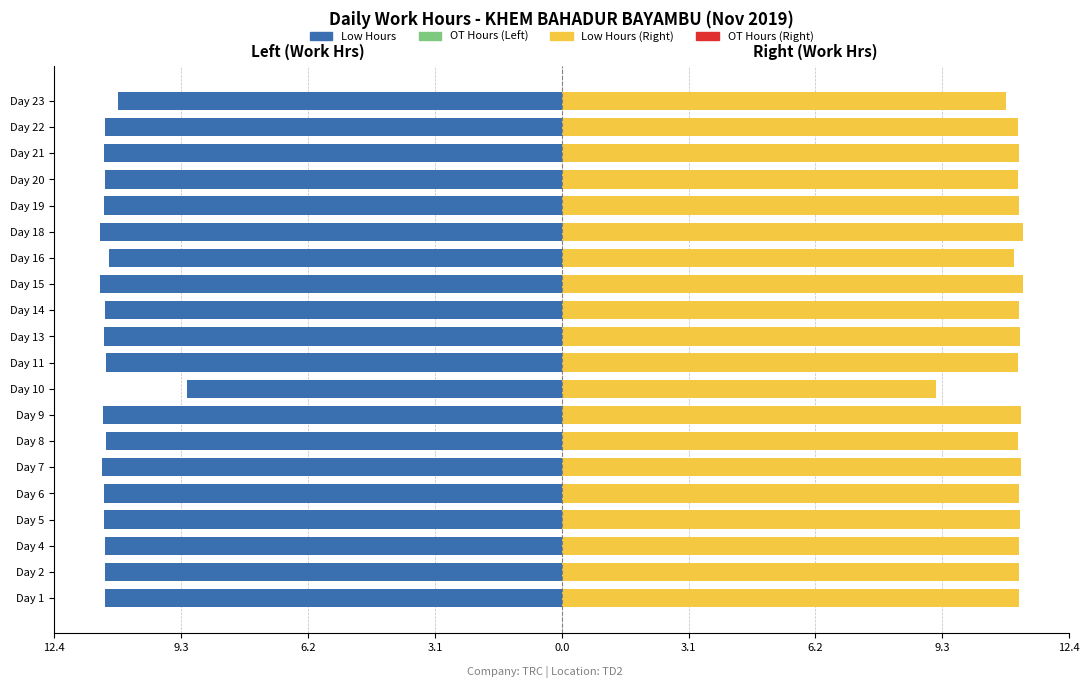

What is the maximum value shown in the chart?

11.3